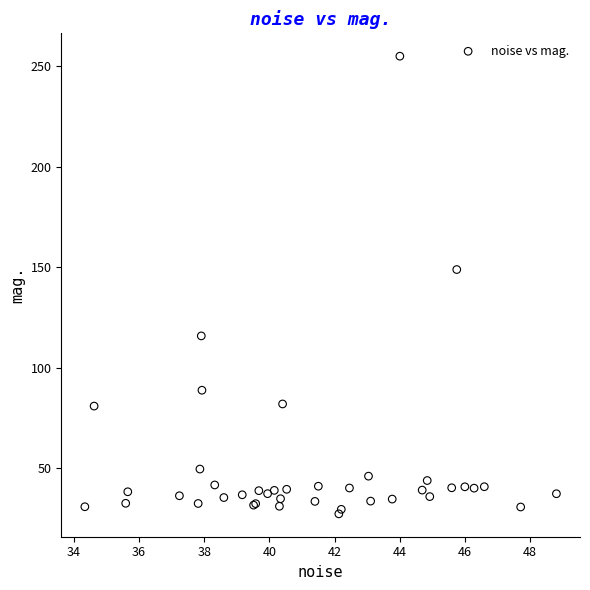

What Y value in the scatter plot is closest to 141?

149.0